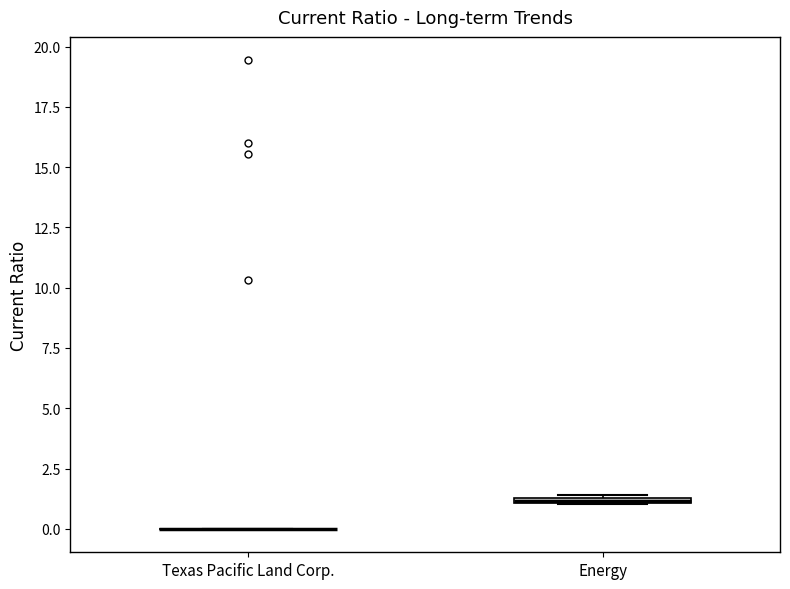

Where is the upper edge of the box for Energy on the y-axis? The values are not printed on the chart, so give them approximately, as read against the axis.

1.5